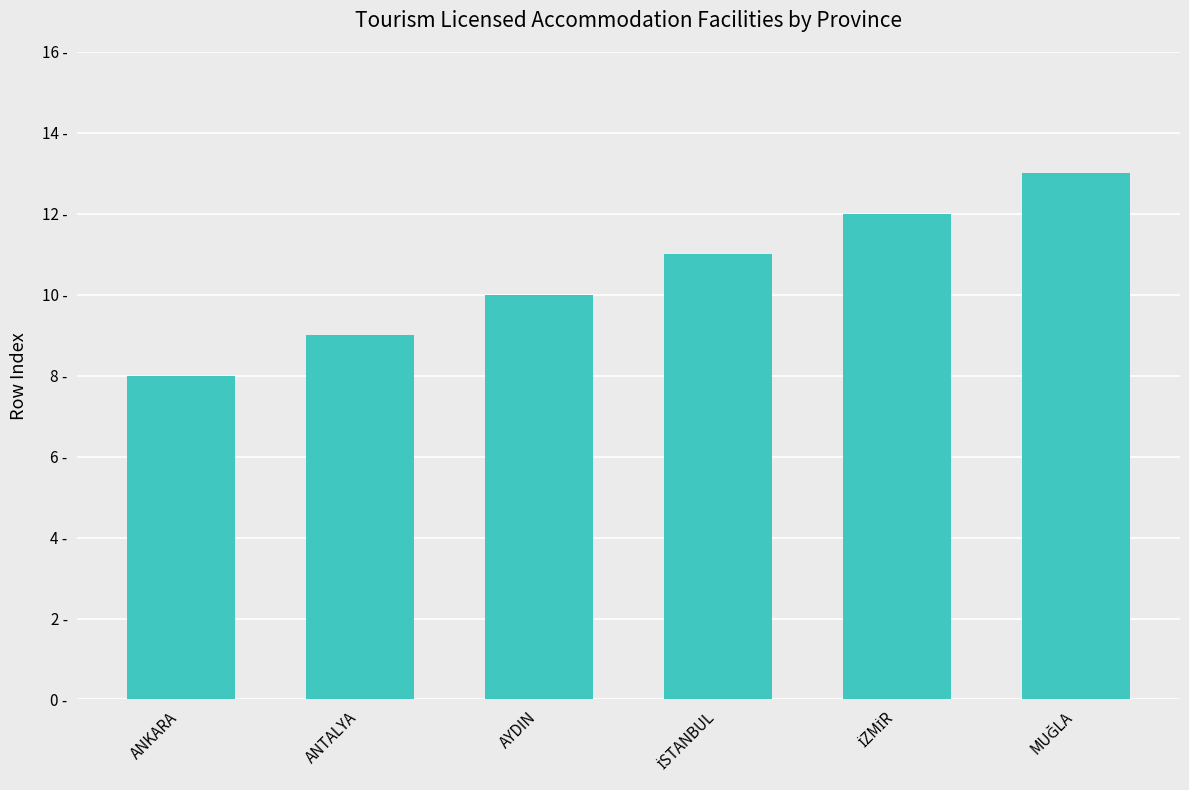

Which label corresponds to the smallest value in the chart?

ANKARA